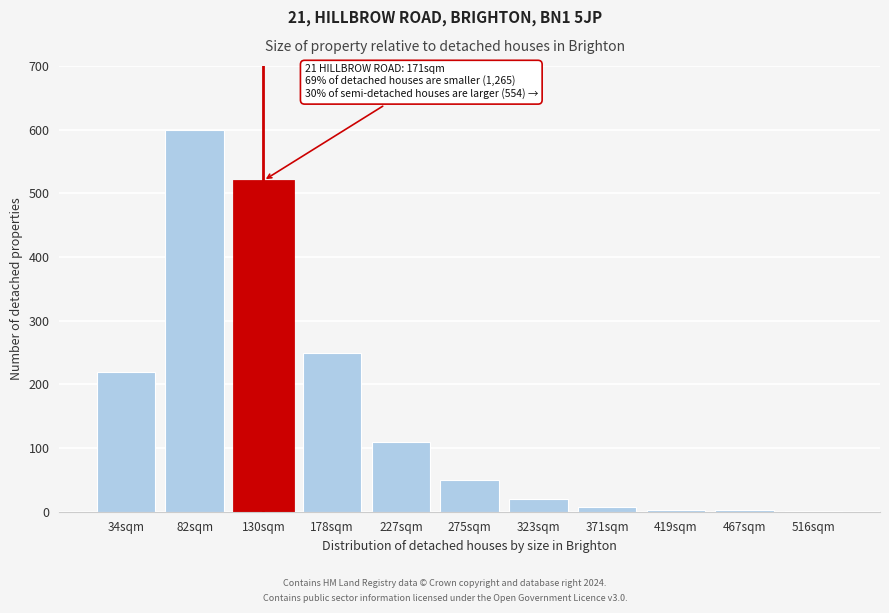

True or false: the data shows 20 at 323sqm.

True